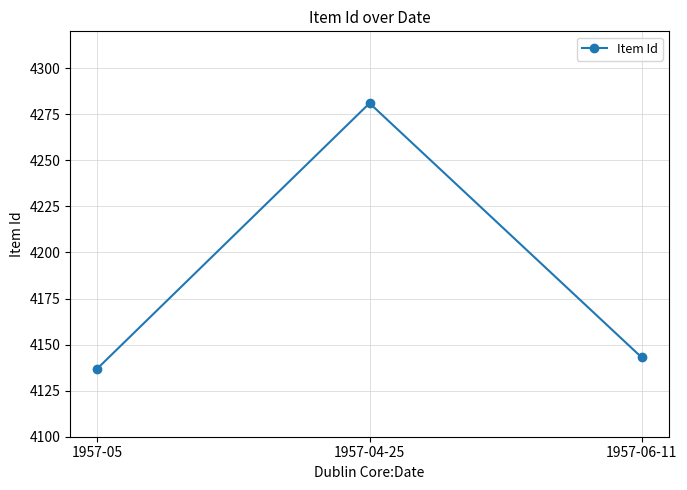

How many values are below 4143?

1